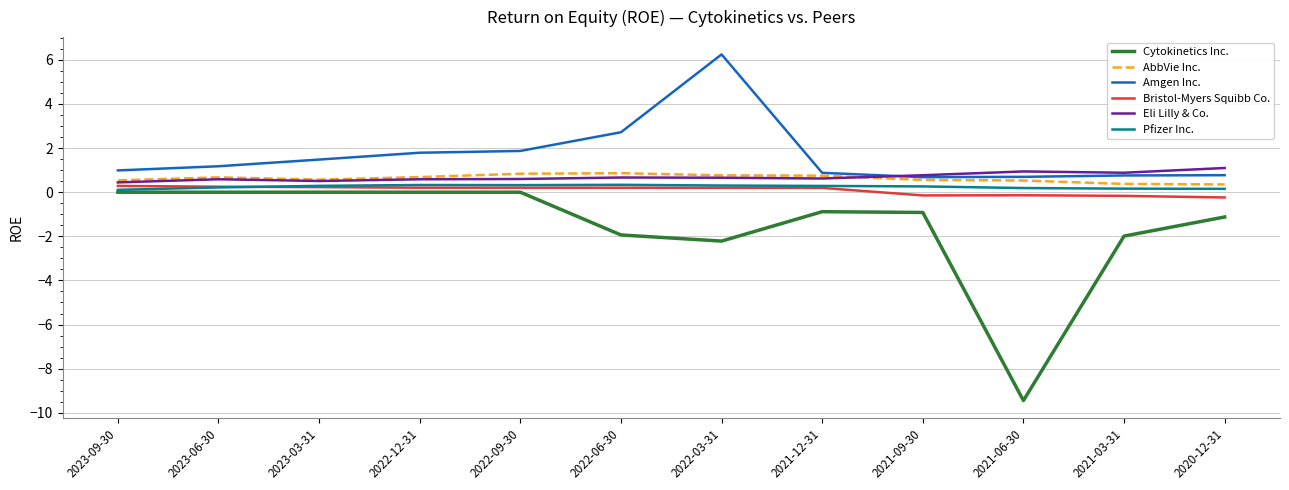

What is the highest value of the Bristol-Myers Squibb Co. series?

0.3